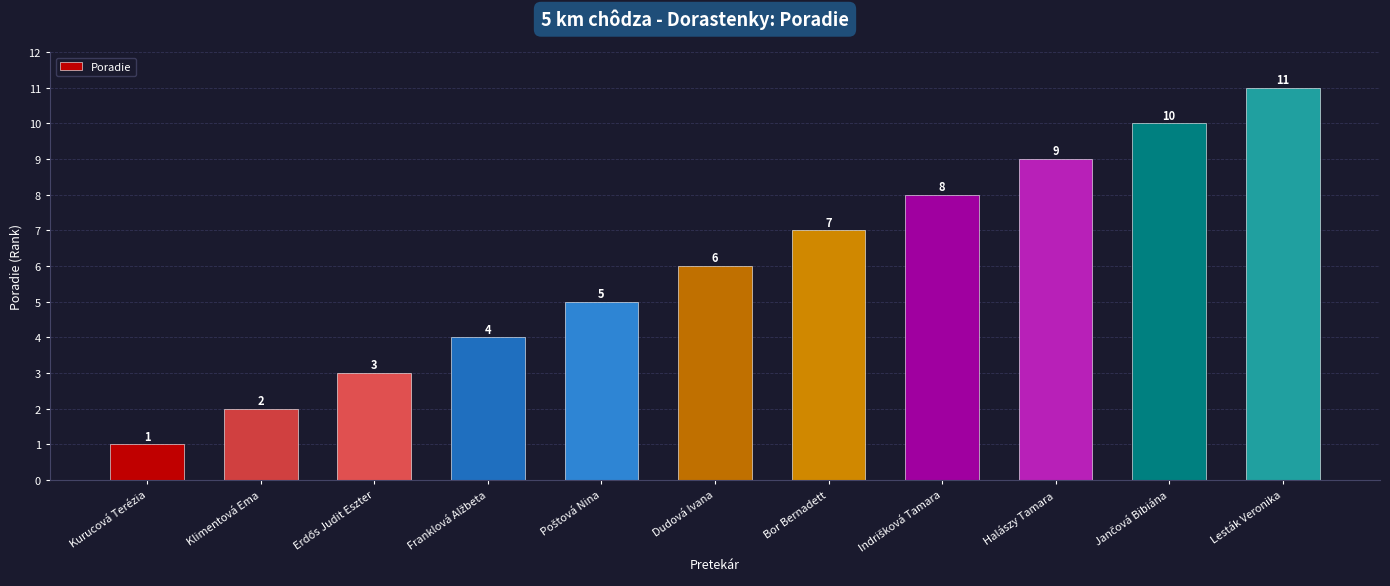

The chart shows a value of 3 at Dudová Ivana. True or false?

False